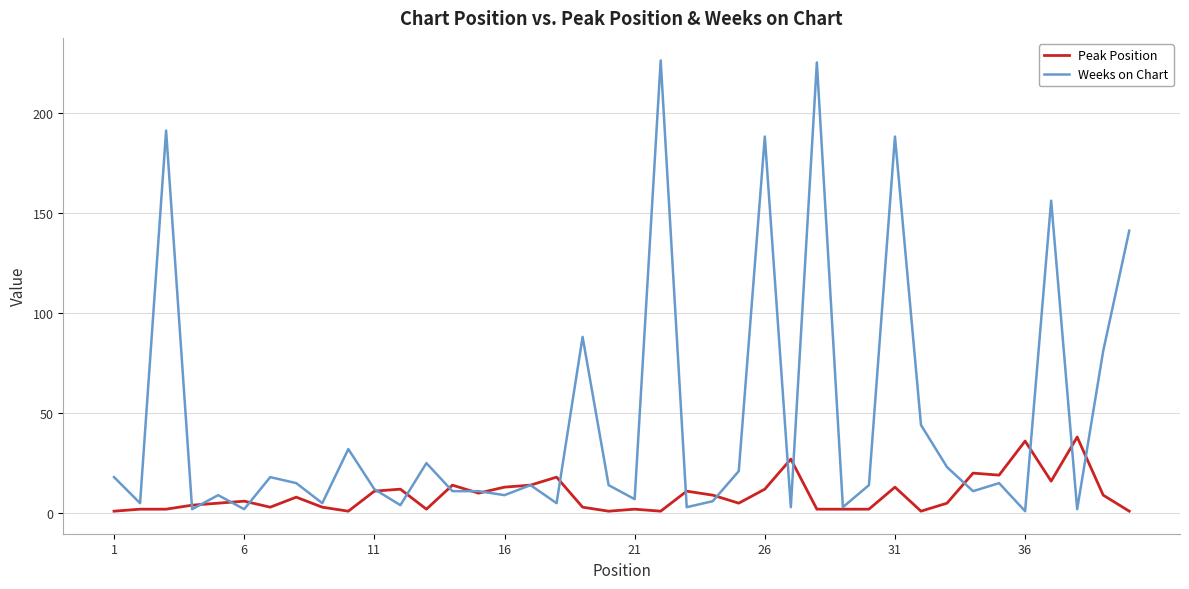

How many distinct data groups are displayed?

2